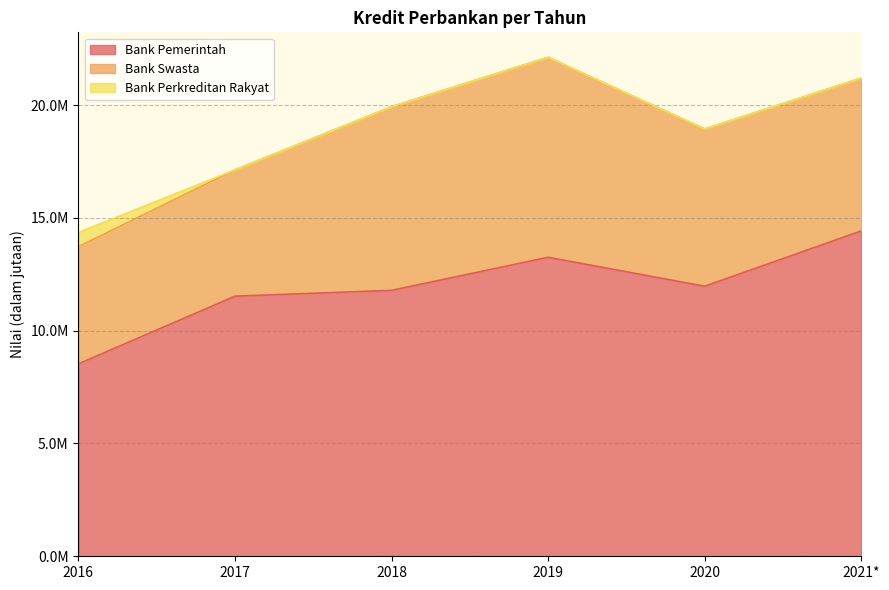

What is the difference between the Bank Pemerintah values at 2020 and 2017?

440457